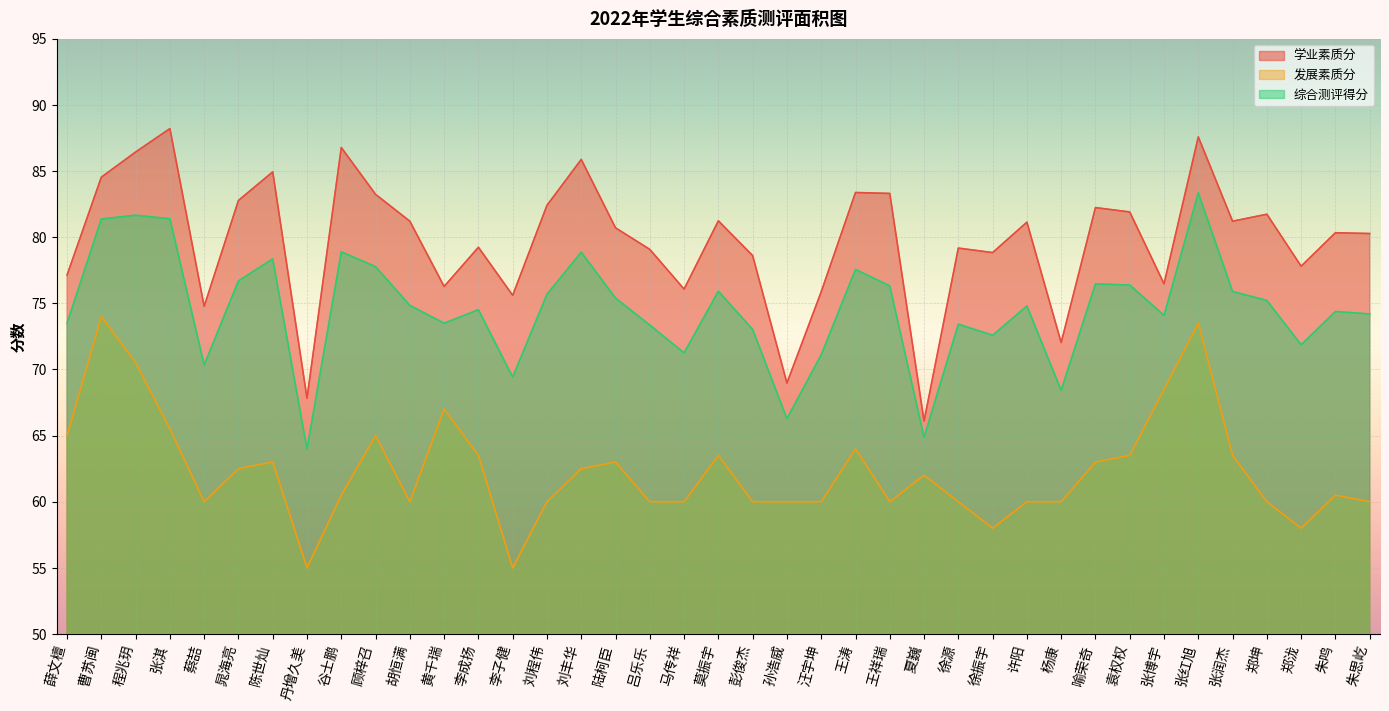

Is it true that 综合测评得分 equals 141.9 at 谷士鹏?

False